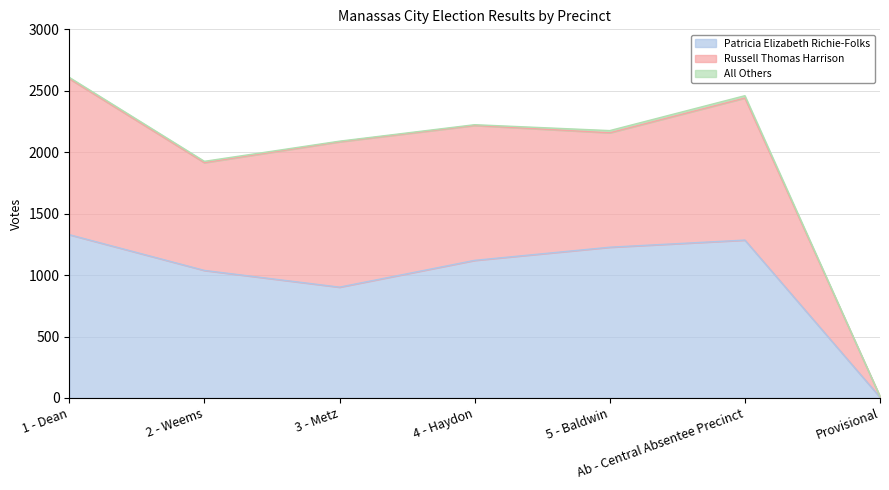

At how many categories does at least one series exceed 732?

6